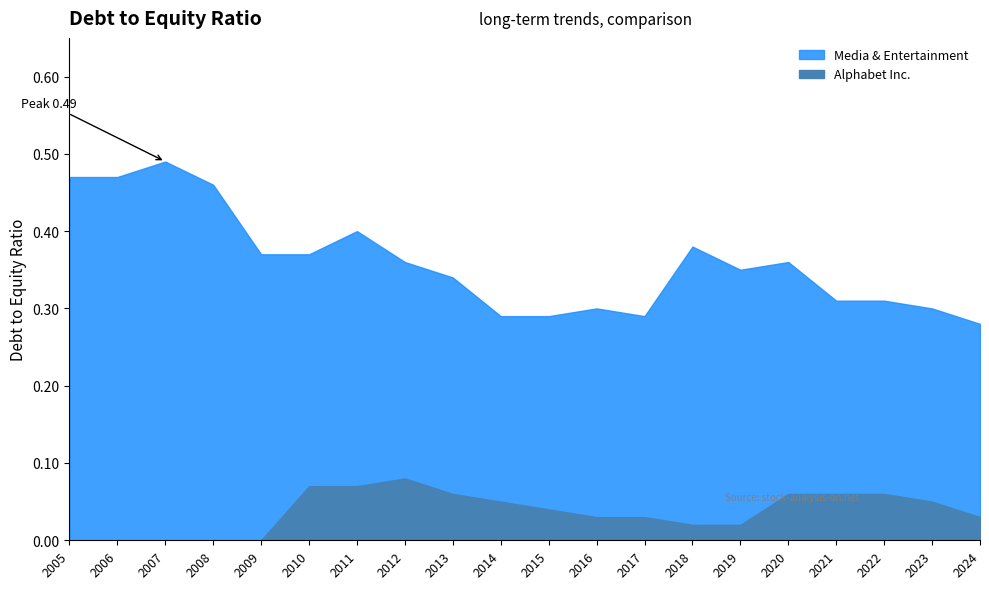

Reading left to right, what are all the values shown in this chart?

Alphabet Inc.: 2024=0.0	2023=0.1	2022=0.1	2021=0.1	2020=0.1	2019=0.0	2018=0.0	2017=0.0	2016=0.0	2015=0.0	2014=0.1	2013=0.1	2012=0.1	2011=0.1	2010=0.1	2009=0.0	2008=0.0	2007=0.0	2006=0.0	2005=0.0
Media & Entertainment: 2024=0.3	2023=0.3	2022=0.3	2021=0.3	2020=0.4	2019=0.3	2018=0.4	2017=0.3	2016=0.3	2015=0.3	2014=0.3	2013=0.3	2012=0.4	2011=0.4	2010=0.4	2009=0.4	2008=0.5	2007=0.5	2006=0.5	2005=0.5